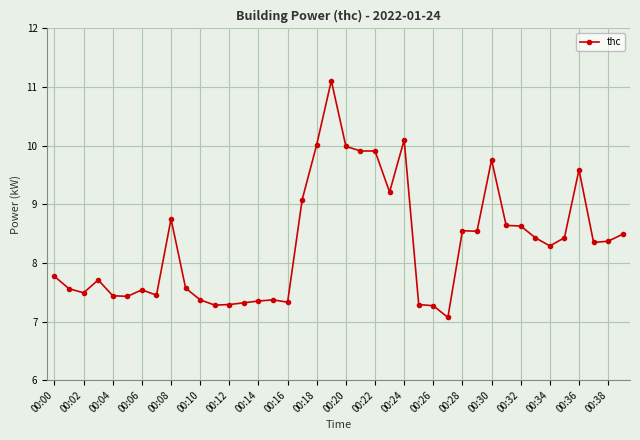

What is the value of the 31st point from the left?

9.8